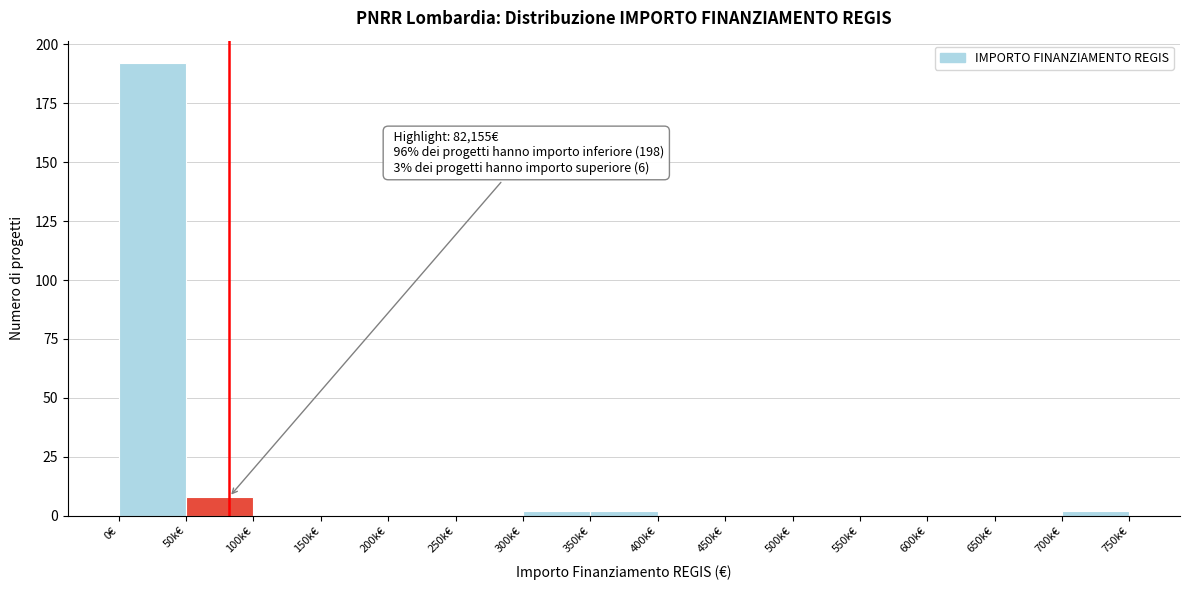

Reading right to left, list all the values displayed in this chart.

700k€=2	650k€=0	600k€=0	550k€=0	500k€=0	450k€=0	400k€=0	350k€=2	300k€=2	250k€=0	200k€=0	150k€=0	100k€=0	50k€=8	0€=192